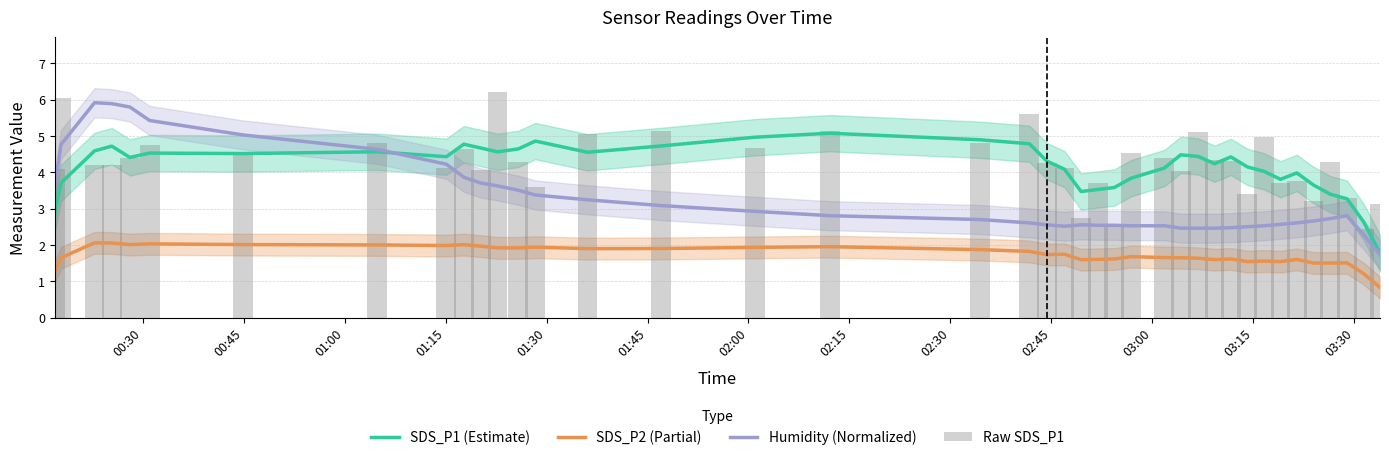

What is the lowest value of the SDS_P2 (Partial) series?

0.8